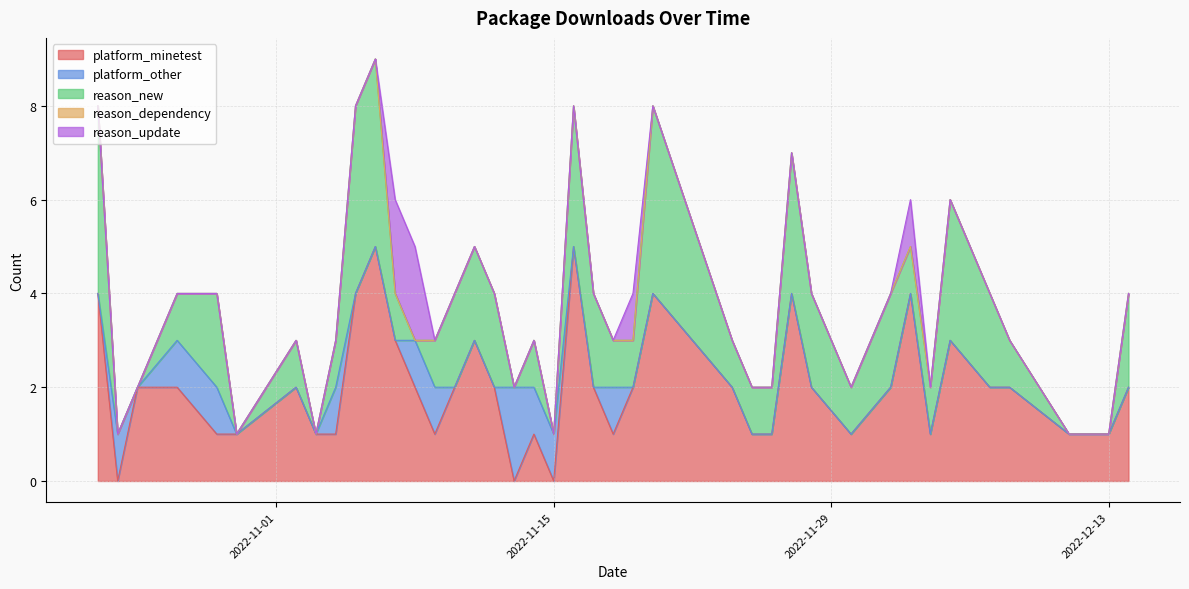

What is the difference between the platform_minetest values at 2022-11-16 and 2022-11-18?

4